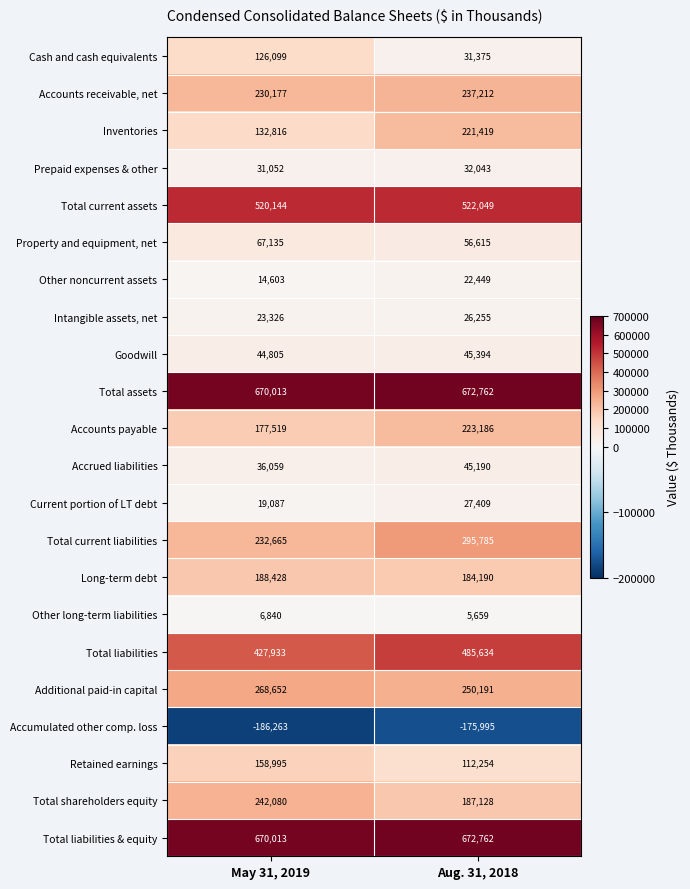

What is the minimum value shown in the chart?

-186263